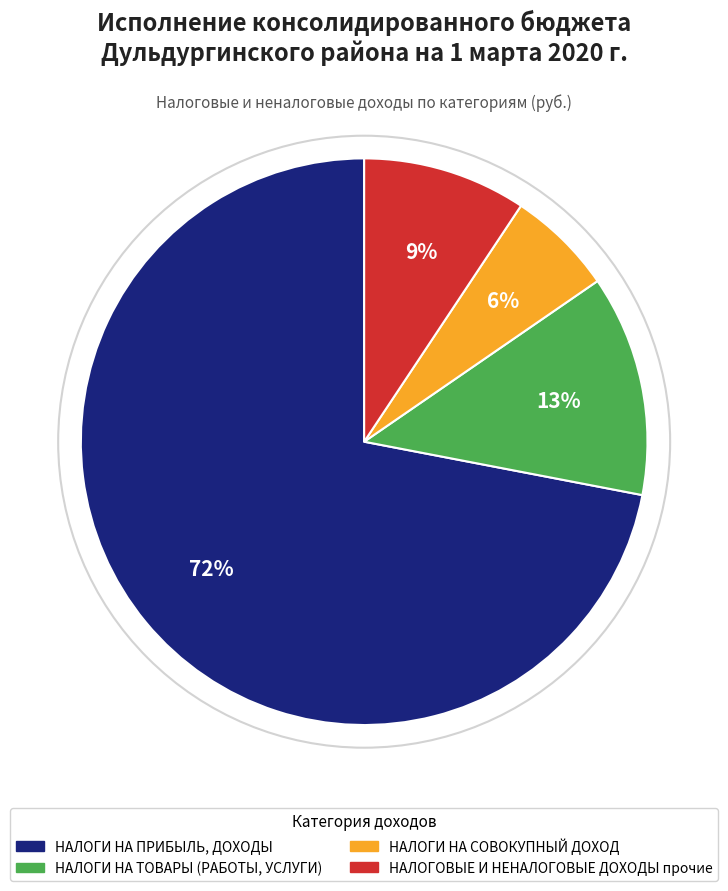

To the nearest percent, what portion does НАЛОГИ НА ПРИБЫЛЬ, ДОХОДЫ represent?

72%